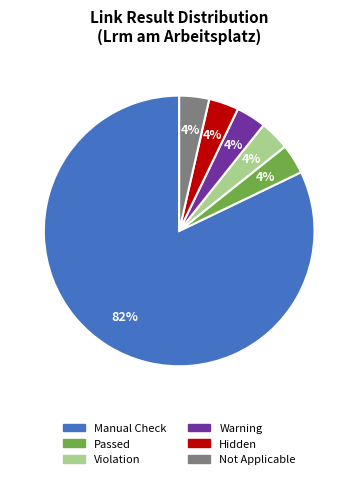

To the nearest percent, what is the average slice percentage?

17%